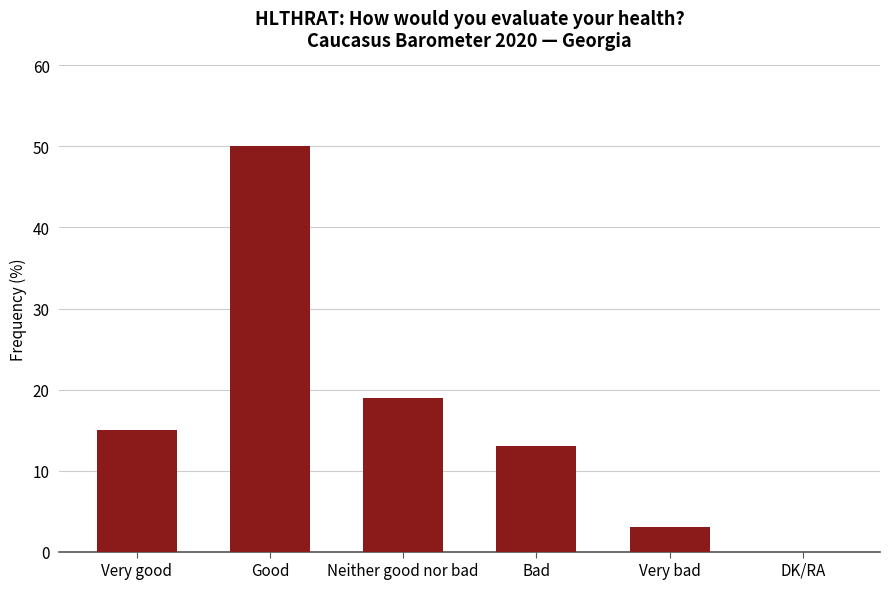

What is the ratio of the value at Very bad to the value at Very good?

0.2